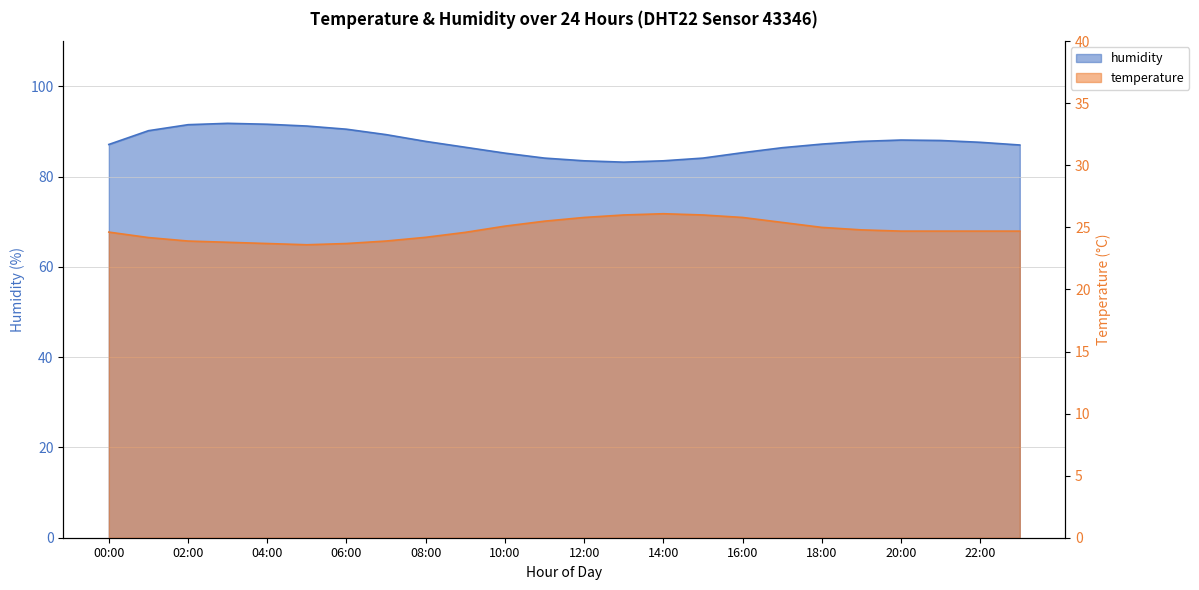

At which category is the sum across all series the highest?

03:00